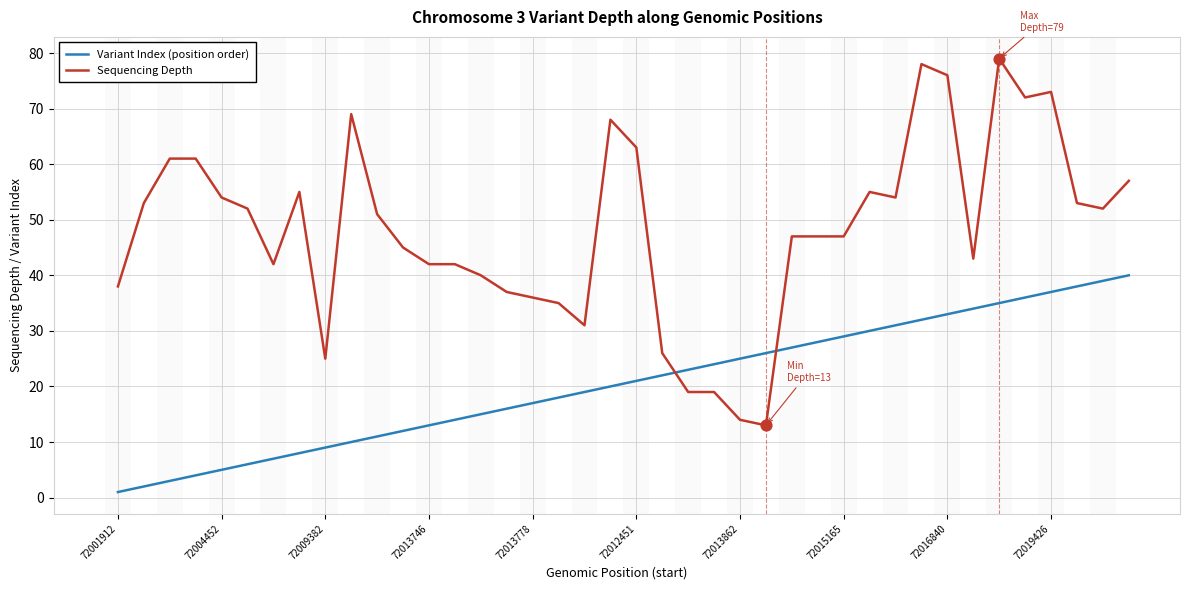

Which series has the largest total across all categories?

Sequencing Depth